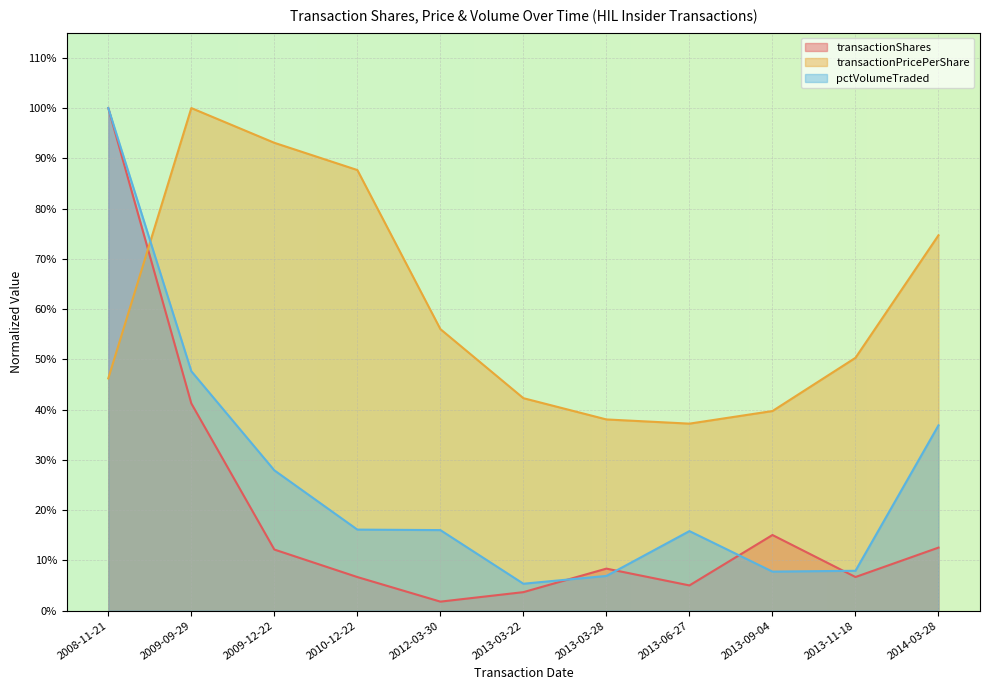

Reading left to right, list all the values displayed in this chart.

transactionShares: 2008-11-21=1.0	2009-09-29=0.4	2009-12-22=0.1	2010-12-22=0.1	2012-03-30=0.0	2013-03-22=0.0	2013-03-28=0.1	2013-06-27=0.1	2013-09-04=0.2	2013-11-18=0.1	2014-03-28=0.1
transactionPricePerShare: 2008-11-21=0.5	2009-09-29=1.0	2009-12-22=0.9	2010-12-22=0.9	2012-03-30=0.6	2013-03-22=0.4	2013-03-28=0.4	2013-06-27=0.4	2013-09-04=0.4	2013-11-18=0.5	2014-03-28=0.7
pctVolumeTraded: 2008-11-21=1.0	2009-09-29=0.5	2009-12-22=0.3	2010-12-22=0.2	2012-03-30=0.2	2013-03-22=0.1	2013-03-28=0.1	2013-06-27=0.2	2013-09-04=0.1	2013-11-18=0.1	2014-03-28=0.4